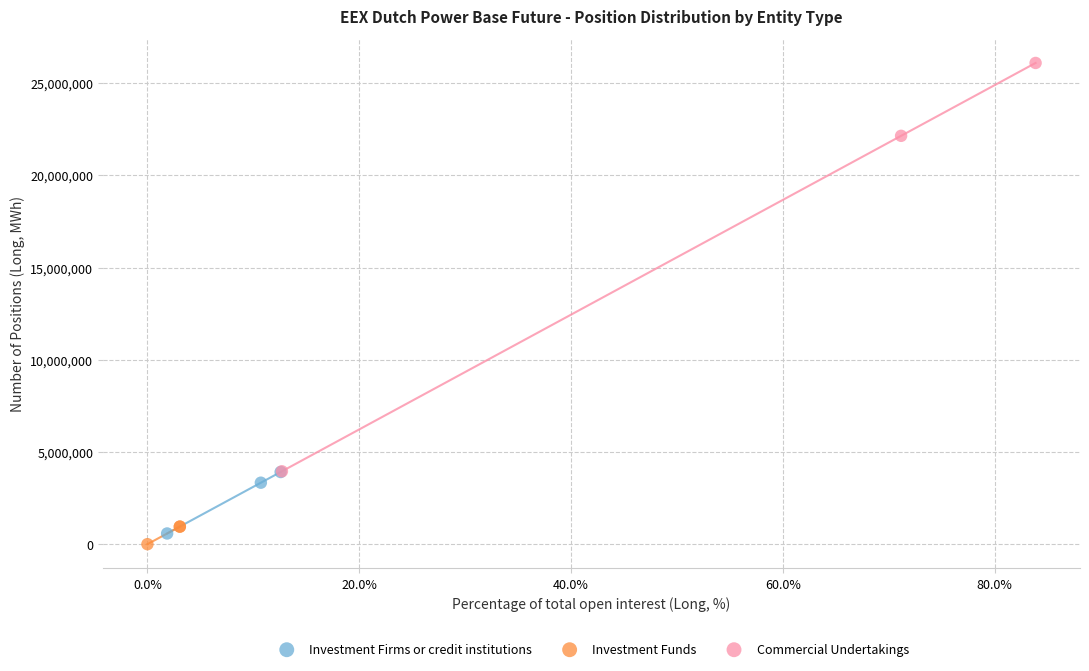

Which series has the largest Y range (max minus min)?

Commercial Undertakings